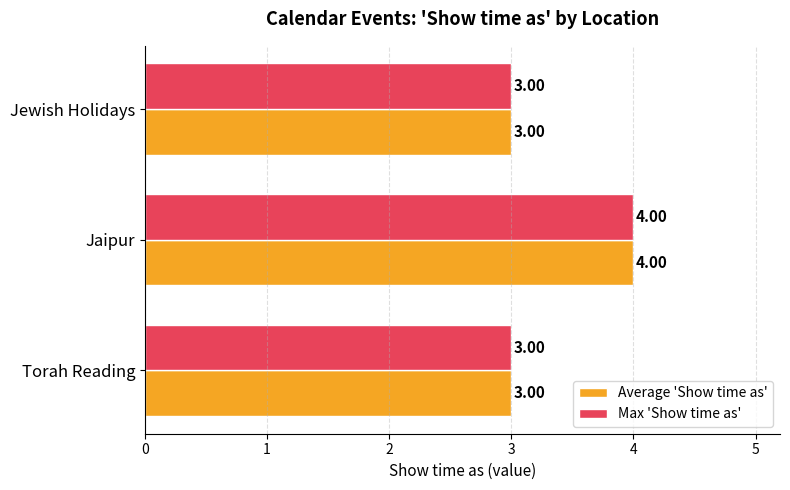

At which category is the sum across all series the highest?

Jaipur